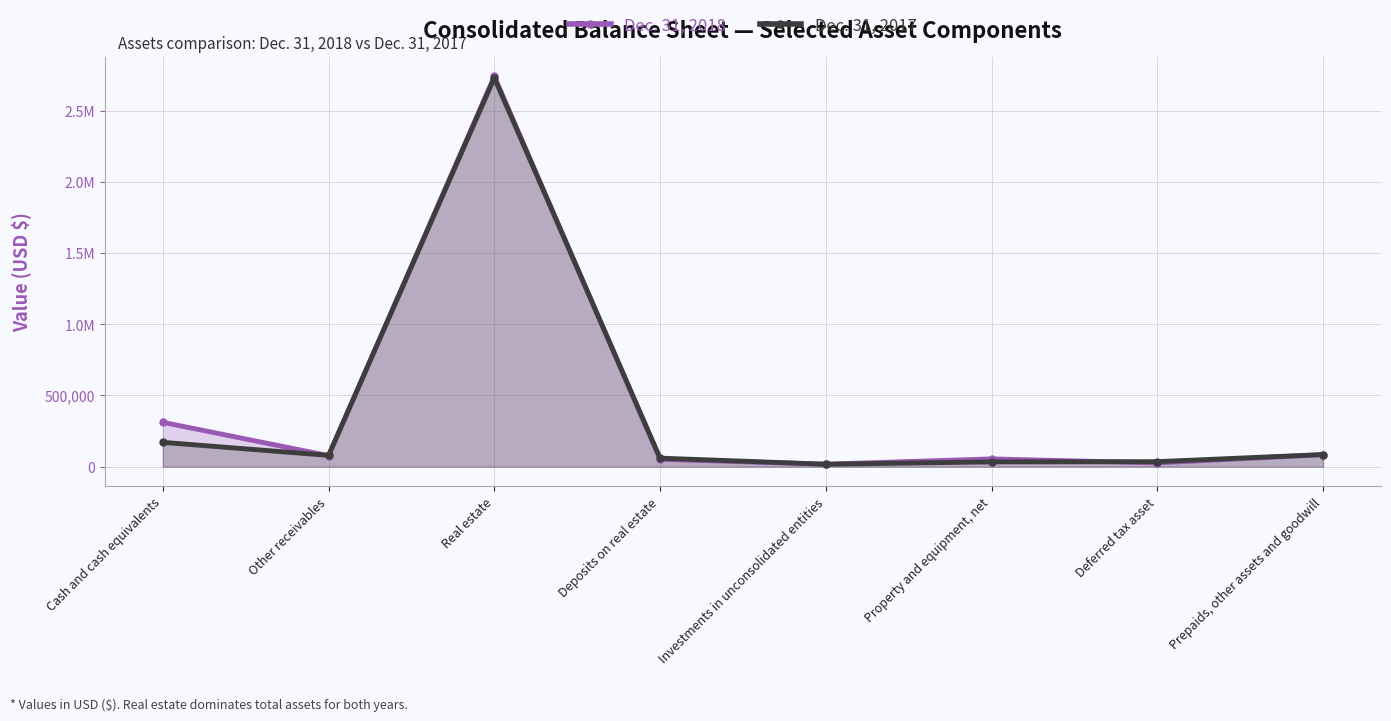

Rank the series by their maximum value, from highest to lowest.

Dec. 31, 2018, Dec. 31, 2017